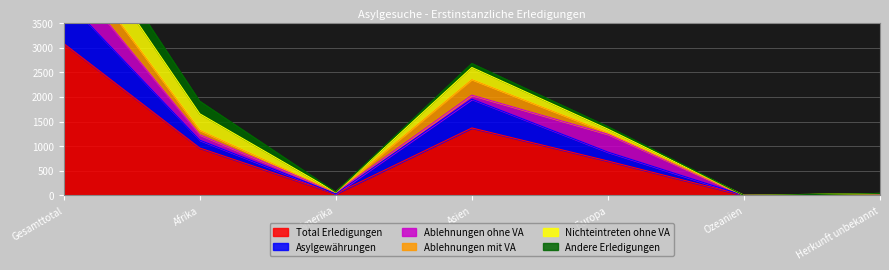

Which has a higher value, Afrika or Ozeanien?

Afrika